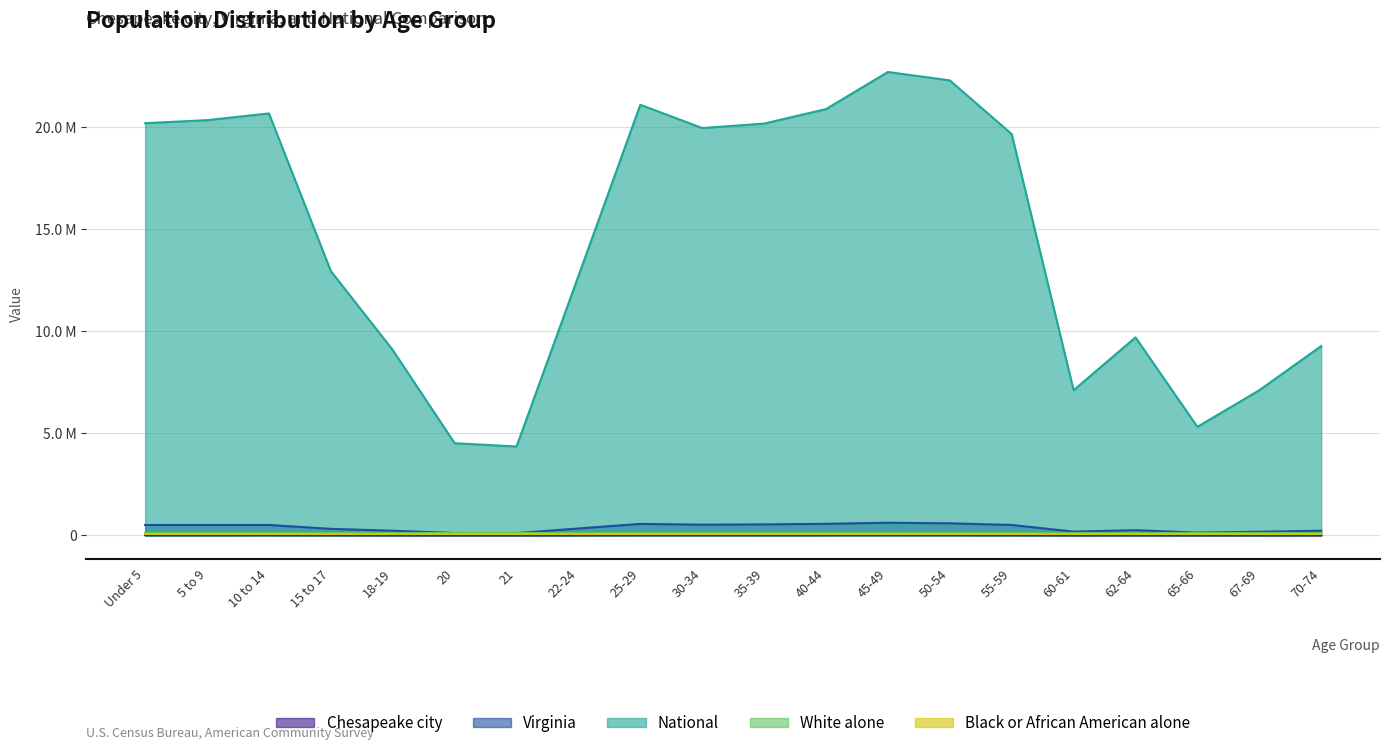

True or false: Virginia has more than 2 interior local peaks.

True